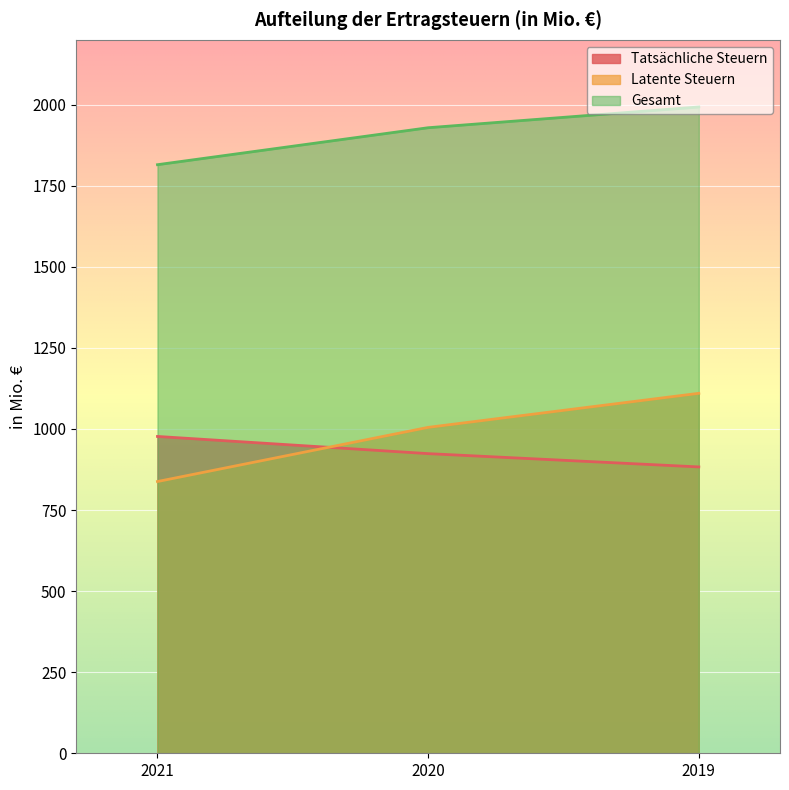

At which label does Gesamt reach its minimum?

2021